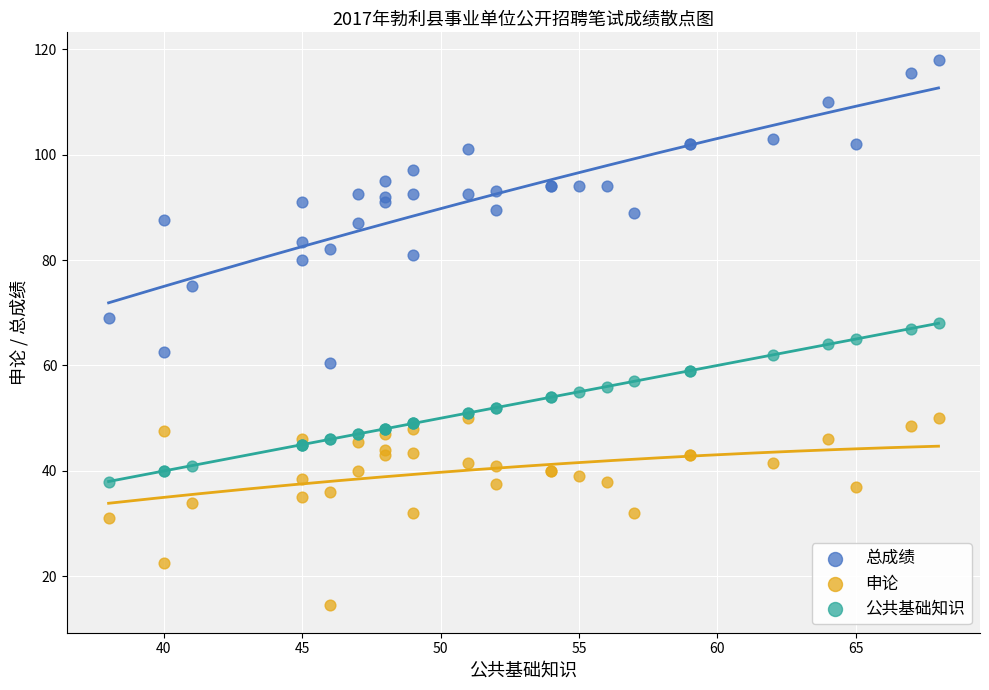

Which series contains the highest Y value?

总成绩